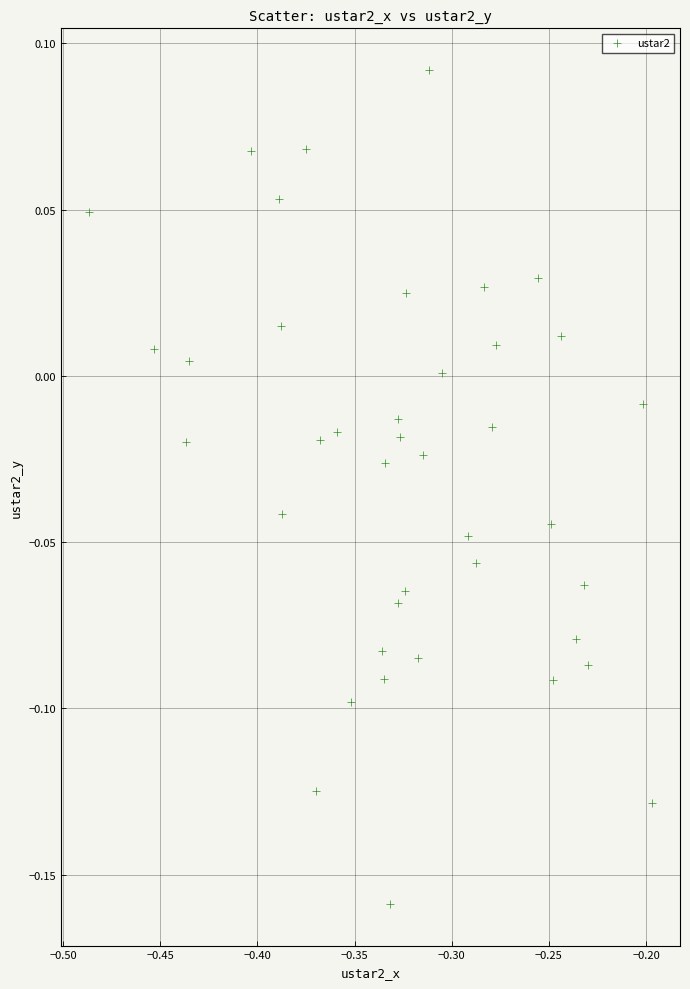

What is the range of Y values (max minus min)?

0.3